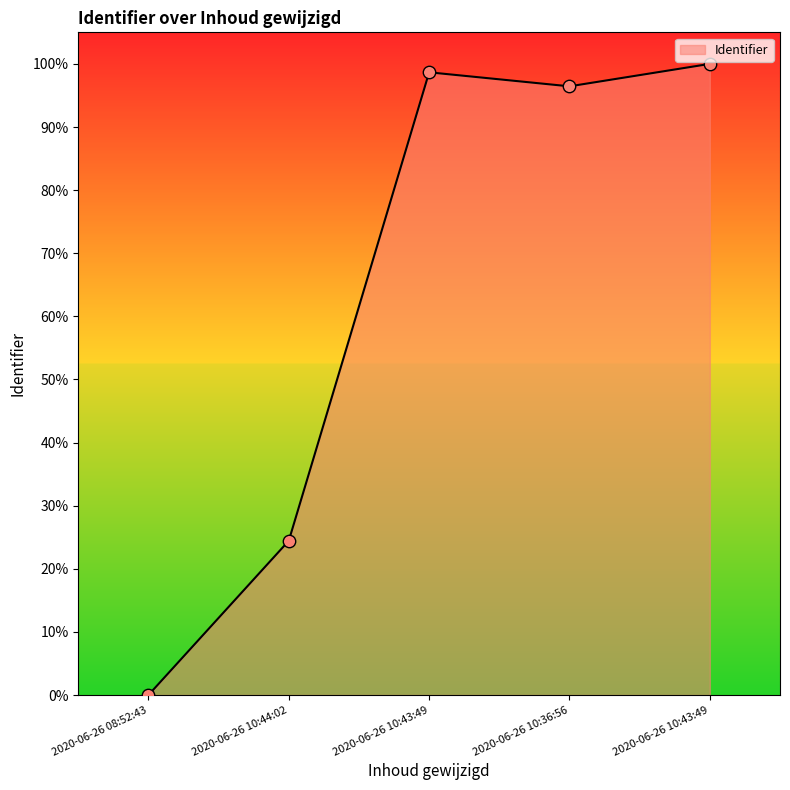

What is the change in value from 2020-06-26 10:36:56 to 2020-06-26 10:43:49?

+3.6